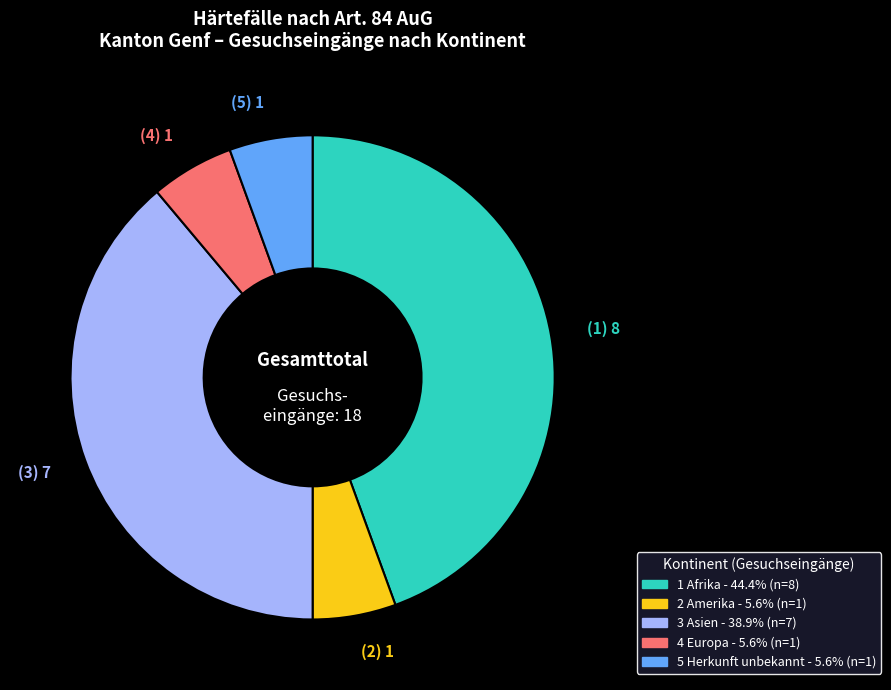

Is there any slice that represents more than half of the pie?

No